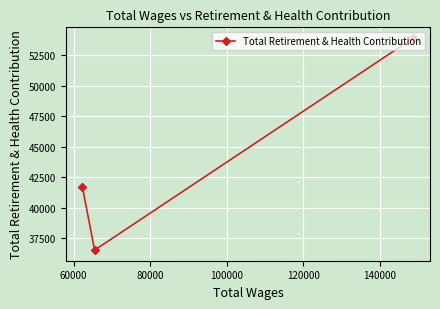

What is the minimum value shown in the chart?

36539